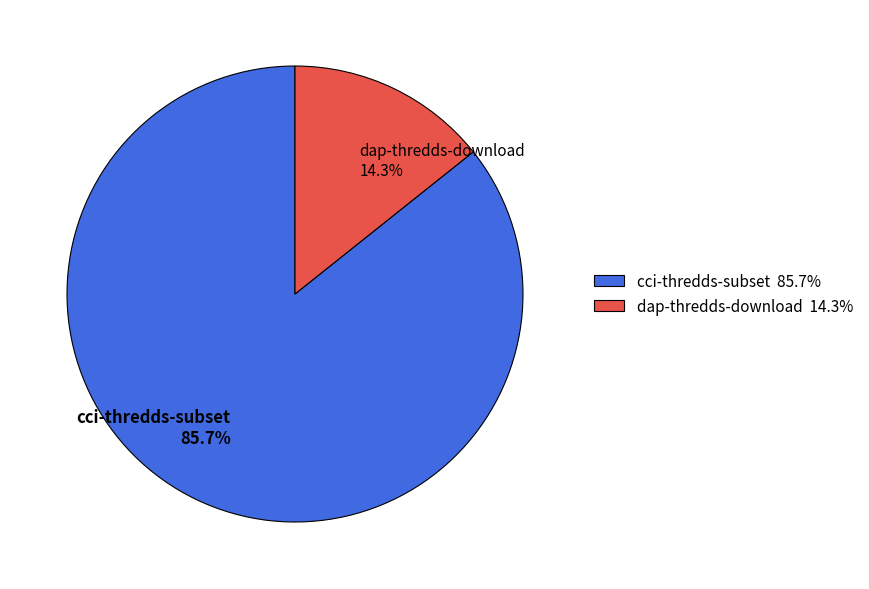

Which category has the biggest portion of the pie?

cci-thredds-subset